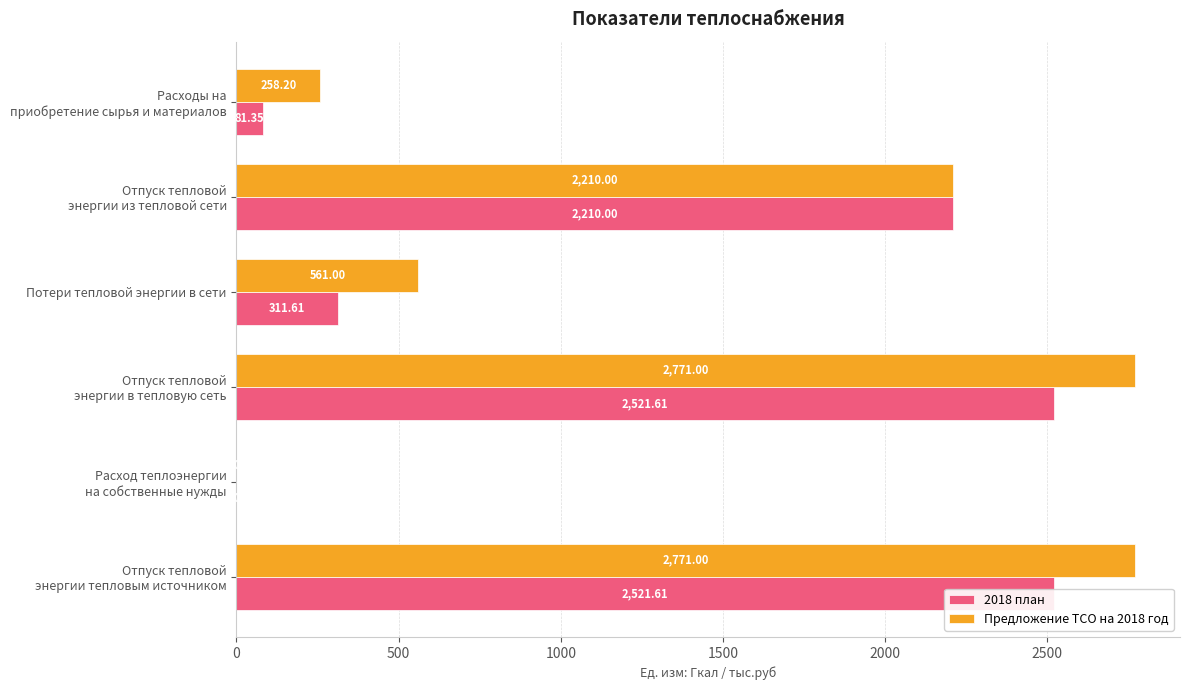

What is the maximum value for 2018 план?

2521.6